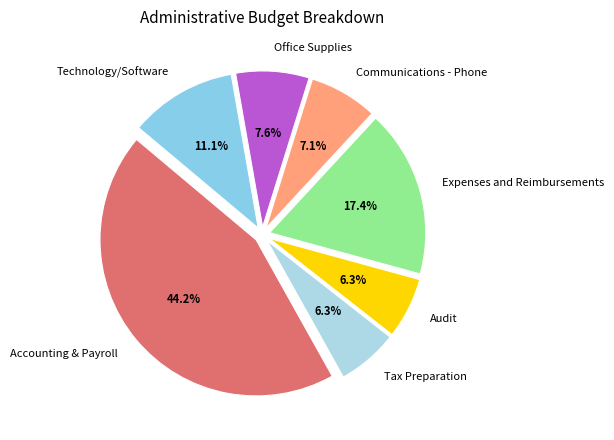

The Audit slice represents 6% of the pie. True or false?

True